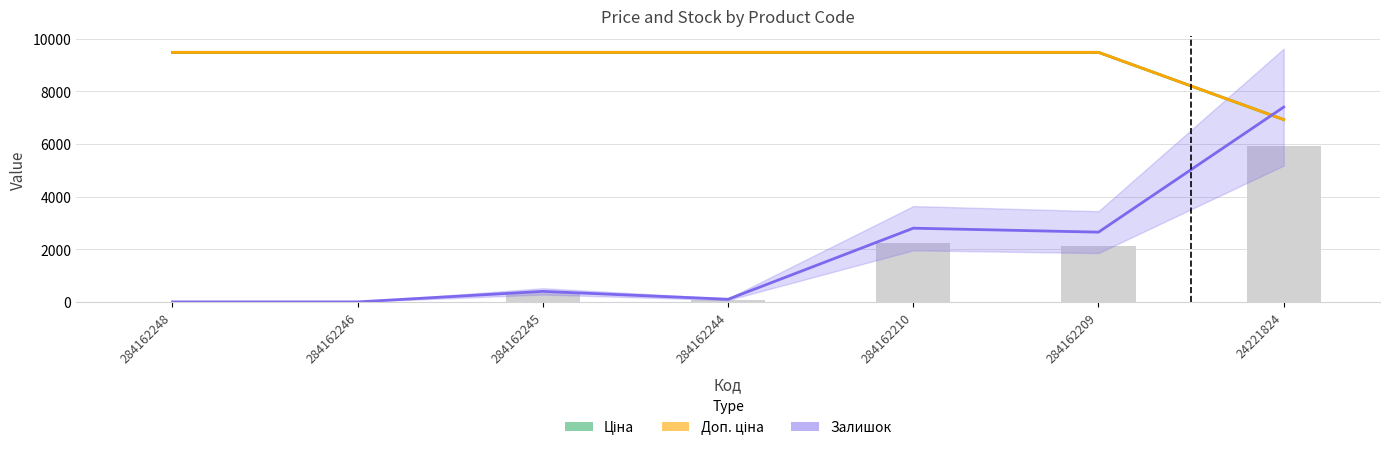

What is the average value of the Доп. ціна series?

9115.2